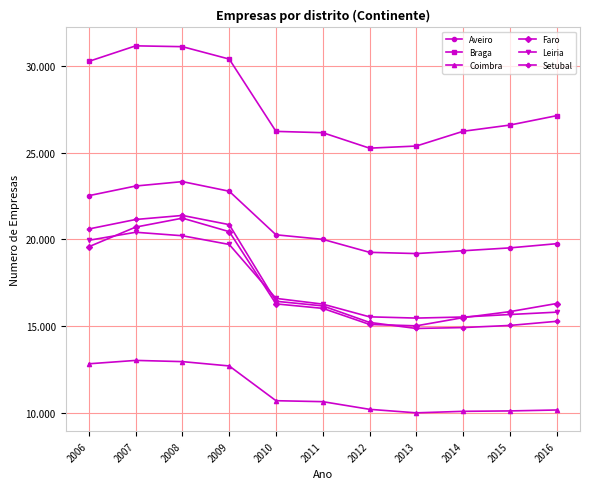

Between 2010 and 2012, which is larger?

2010